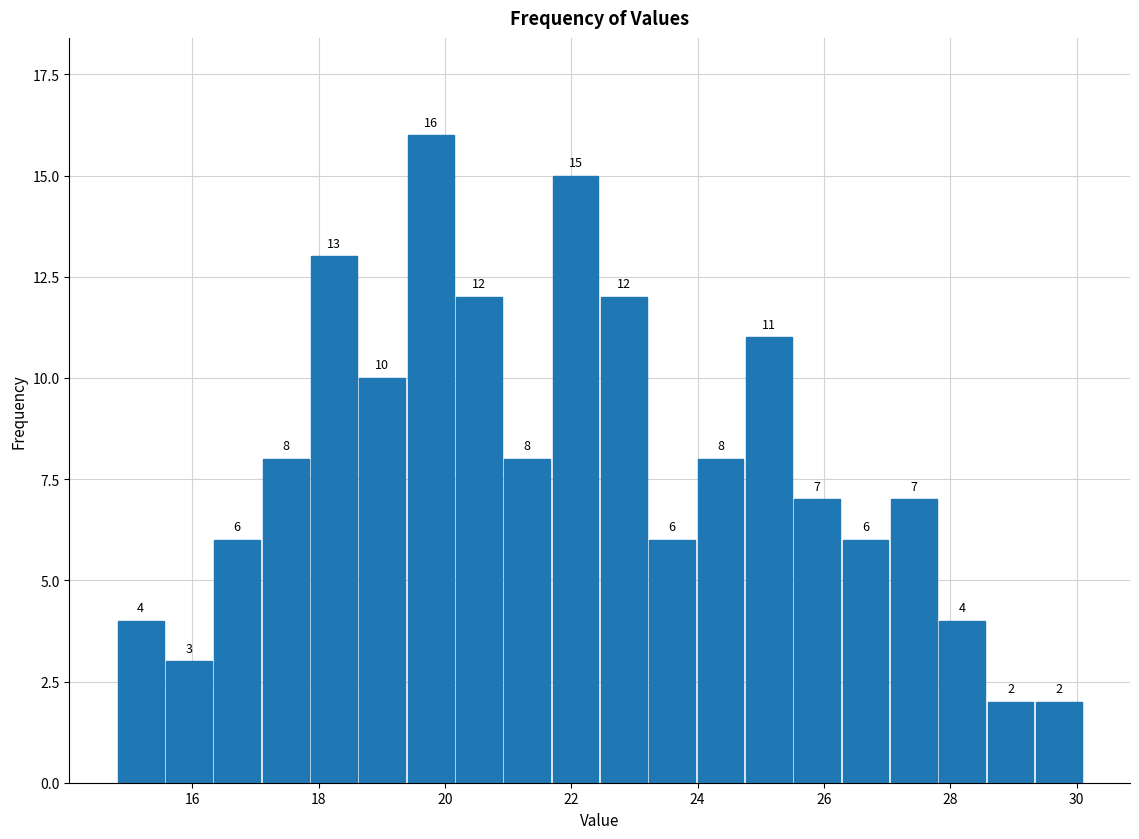

Around what value on the x-axis is the tallest bar? Give the approximate position of its centre, as read against the axis.

19.8